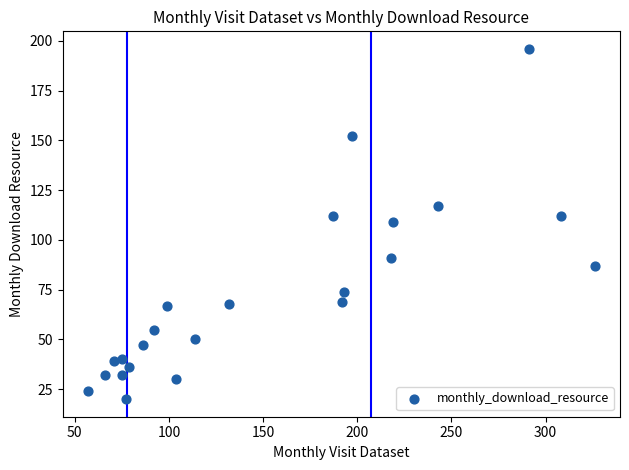

What is the range of Y values (max minus min)?

176